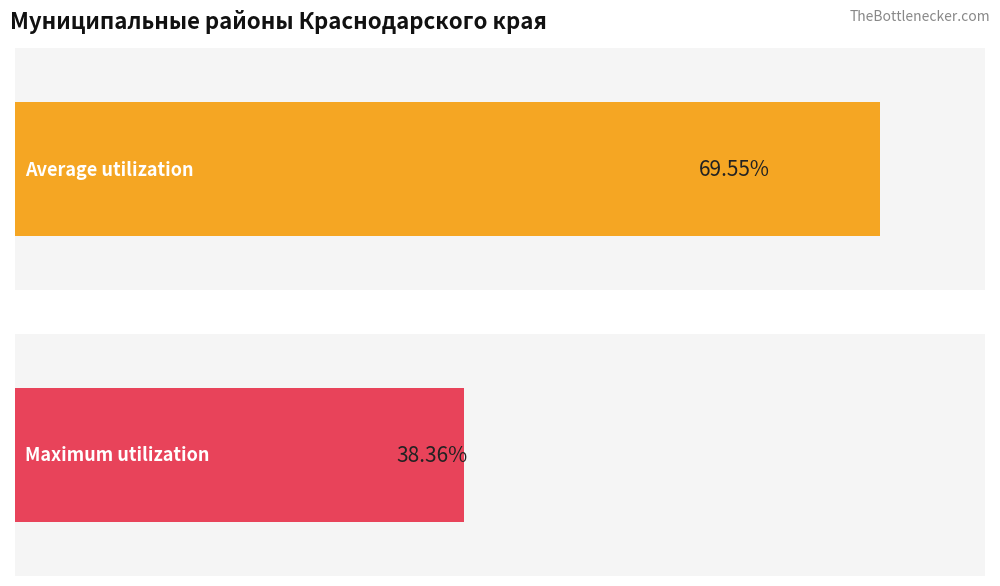

Which series has the largest total across all categories?

Average utilization